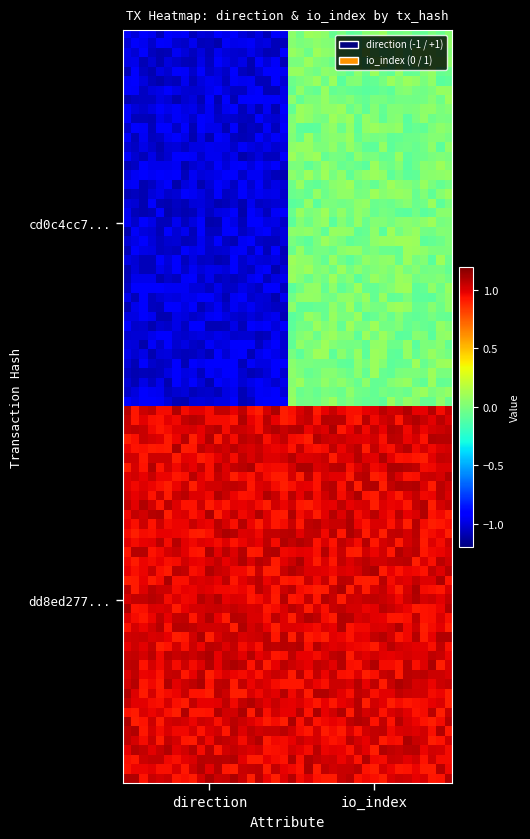

Which series has the largest total across all categories?

dd8ed277dbbe575ca72aa16daeae0c39f79bb09